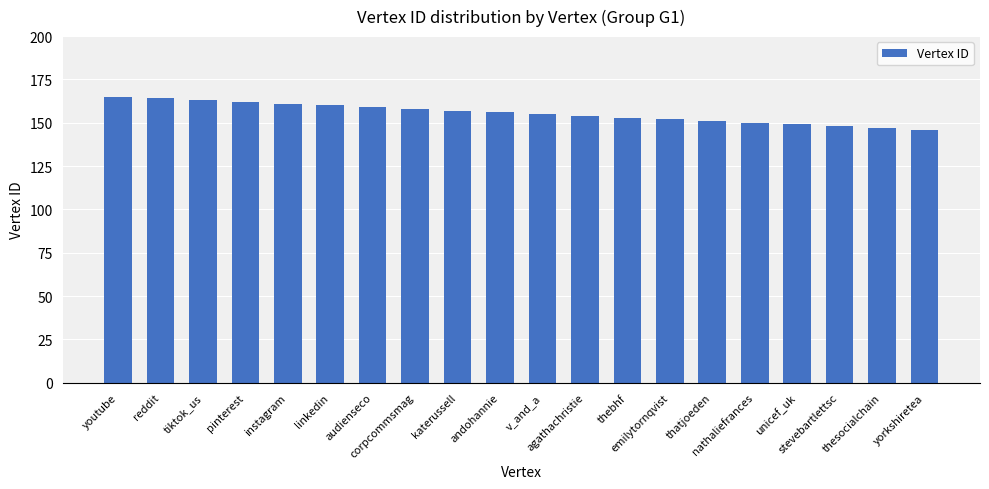

The value at reddit is 164. True or false?

True